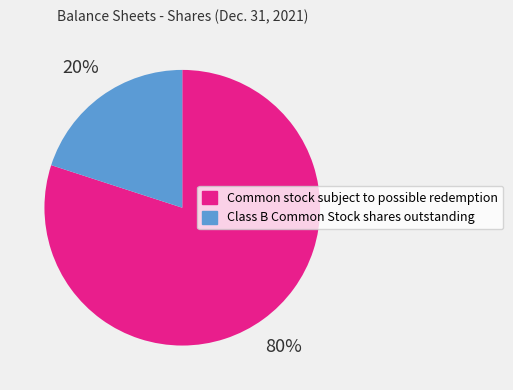

Is the sum of Common stock subject to possible redemption and Class B Common Stock shares outstanding greater than half?

Yes